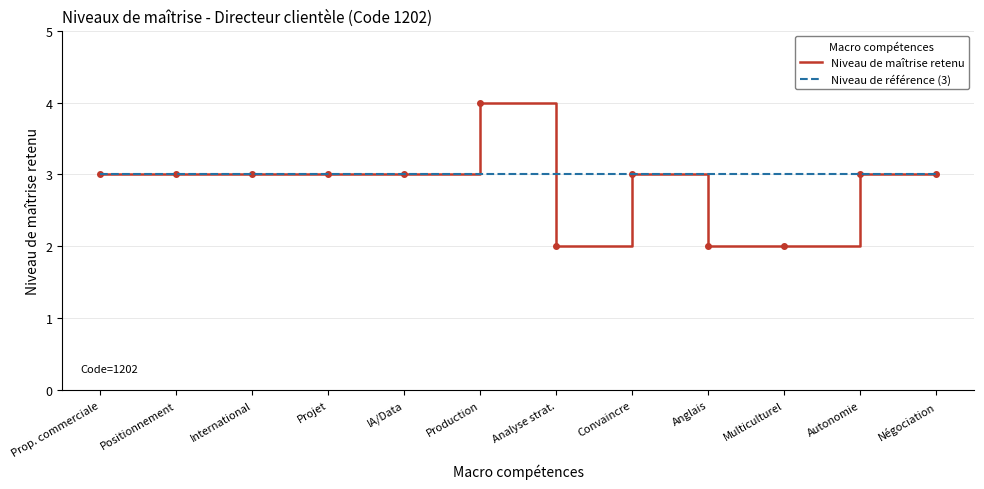

True or false: Niveau de référence (3) has a value of 5 at Négociation.

False